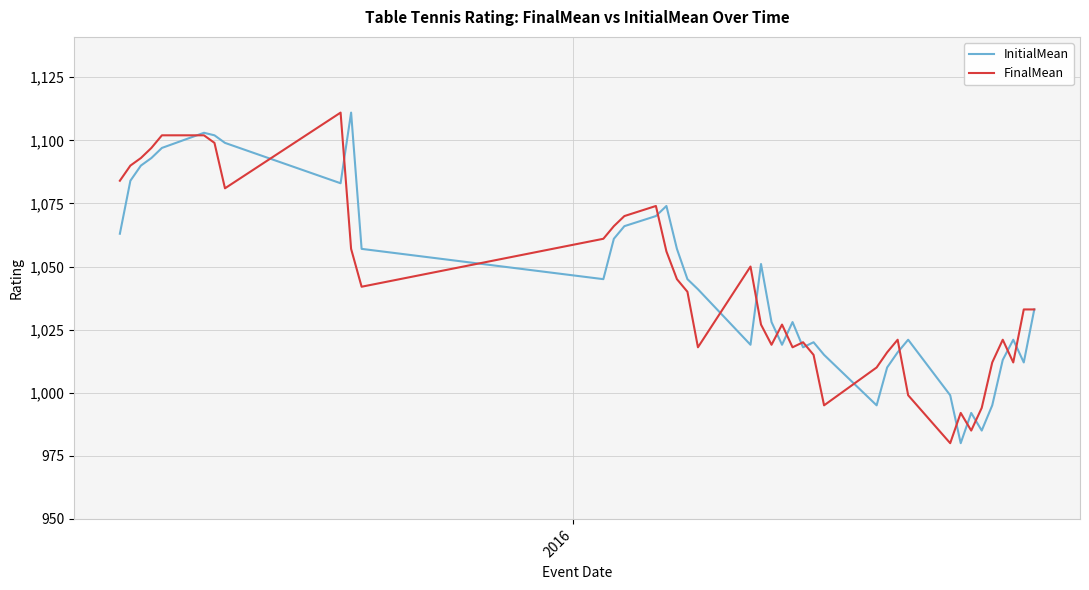

What is the smallest value displayed?

980